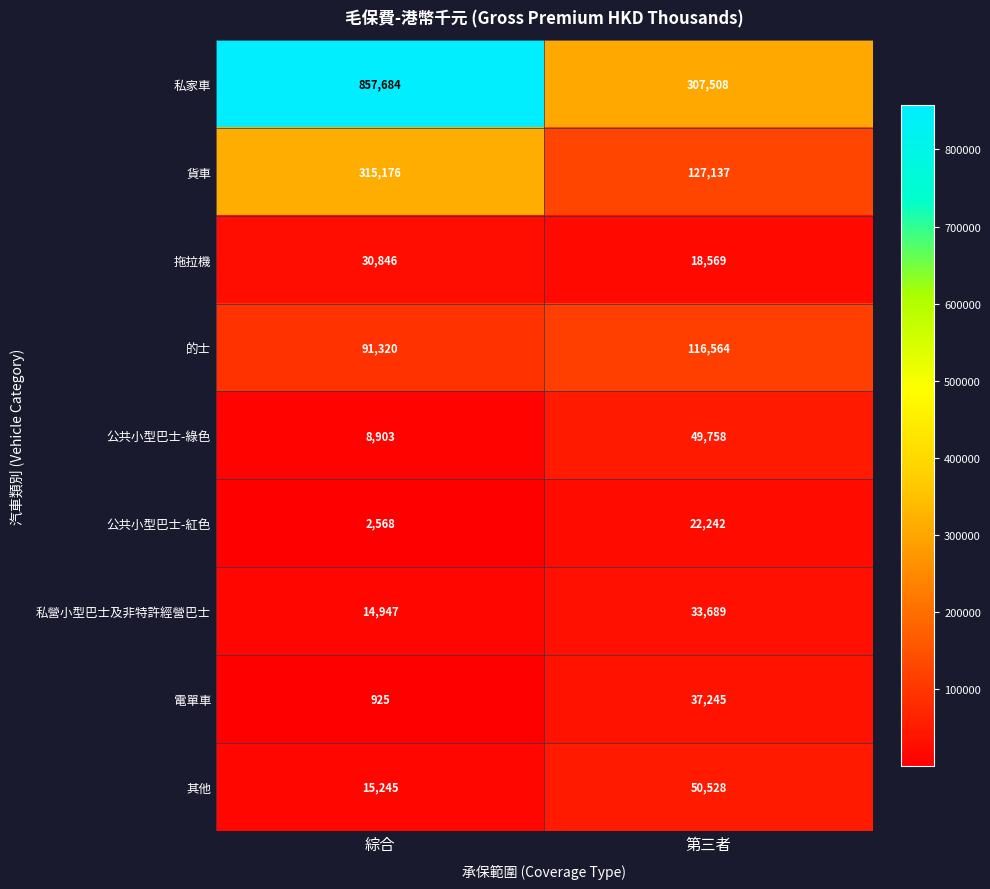

What is the sum of all 貨車 values?

442313